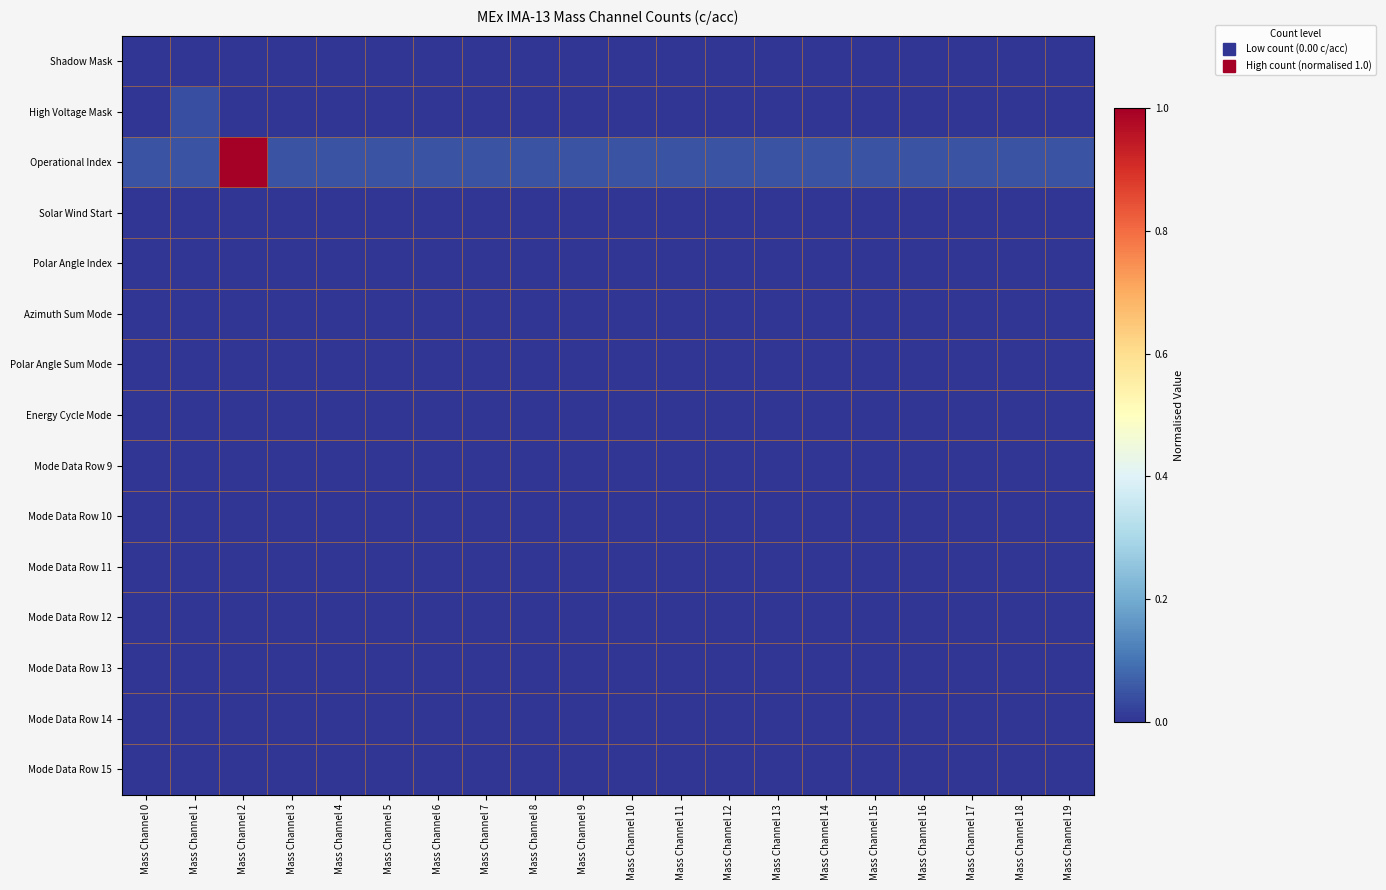

Reading left to right, extract all data points from this chart.

Shadow Mask: Mass Channel 0=0.0	Mass Channel 1=0.0	Mass Channel 2=0.0	Mass Channel 3=0.0	Mass Channel 4=0.0	Mass Channel 5=0.0	Mass Channel 6=0.0	Mass Channel 7=0.0	Mass Channel 8=0.0	Mass Channel 9=0.0	Mass Channel 10=0.0	Mass Channel 11=0.0	Mass Channel 12=0.0	Mass Channel 13=0.0	Mass Channel 14=0.0	Mass Channel 15=0.0	Mass Channel 16=0.0	Mass Channel 17=0.0	Mass Channel 18=0.0	Mass Channel 19=0.0
High Voltage Mask: Mass Channel 0=0.0	Mass Channel 1=0.0	Mass Channel 2=0.0	Mass Channel 3=0.0	Mass Channel 4=0.0	Mass Channel 5=0.0	Mass Channel 6=0.0	Mass Channel 7=0.0	Mass Channel 8=0.0	Mass Channel 9=0.0	Mass Channel 10=0.0	Mass Channel 11=0.0	Mass Channel 12=0.0	Mass Channel 13=0.0	Mass Channel 14=0.0	Mass Channel 15=0.0	Mass Channel 16=0.0	Mass Channel 17=0.0	Mass Channel 18=0.0	Mass Channel 19=0.0
Operational Index: Mass Channel 0=0.1	Mass Channel 1=0.1	Mass Channel 2=1.0	Mass Channel 3=0.1	Mass Channel 4=0.1	Mass Channel 5=0.1	Mass Channel 6=0.1	Mass Channel 7=0.1	Mass Channel 8=0.1	Mass Channel 9=0.1	Mass Channel 10=0.1	Mass Channel 11=0.1	Mass Channel 12=0.1	Mass Channel 13=0.1	Mass Channel 14=0.1	Mass Channel 15=0.1	Mass Channel 16=0.1	Mass Channel 17=0.1	Mass Channel 18=0.1	Mass Channel 19=0.1
Solar Wind Start: Mass Channel 0=0.0	Mass Channel 1=0.0	Mass Channel 2=0.0	Mass Channel 3=0.0	Mass Channel 4=0.0	Mass Channel 5=0.0	Mass Channel 6=0.0	Mass Channel 7=0.0	Mass Channel 8=0.0	Mass Channel 9=0.0	Mass Channel 10=0.0	Mass Channel 11=0.0	Mass Channel 12=0.0	Mass Channel 13=0.0	Mass Channel 14=0.0	Mass Channel 15=0.0	Mass Channel 16=0.0	Mass Channel 17=0.0	Mass Channel 18=0.0	Mass Channel 19=0.0
Polar Angle Index: Mass Channel 0=0.0	Mass Channel 1=0.0	Mass Channel 2=0.0	Mass Channel 3=0.0	Mass Channel 4=0.0	Mass Channel 5=0.0	Mass Channel 6=0.0	Mass Channel 7=0.0	Mass Channel 8=0.0	Mass Channel 9=0.0	Mass Channel 10=0.0	Mass Channel 11=0.0	Mass Channel 12=0.0	Mass Channel 13=0.0	Mass Channel 14=0.0	Mass Channel 15=0.0	Mass Channel 16=0.0	Mass Channel 17=0.0	Mass Channel 18=0.0	Mass Channel 19=0.0
Azimuth Sum Mode: Mass Channel 0=0.0	Mass Channel 1=0.0	Mass Channel 2=0.0	Mass Channel 3=0.0	Mass Channel 4=0.0	Mass Channel 5=0.0	Mass Channel 6=0.0	Mass Channel 7=0.0	Mass Channel 8=0.0	Mass Channel 9=0.0	Mass Channel 10=0.0	Mass Channel 11=0.0	Mass Channel 12=0.0	Mass Channel 13=0.0	Mass Channel 14=0.0	Mass Channel 15=0.0	Mass Channel 16=0.0	Mass Channel 17=0.0	Mass Channel 18=0.0	Mass Channel 19=0.0
Polar Angle Sum Mode: Mass Channel 0=0.0	Mass Channel 1=0.0	Mass Channel 2=0.0	Mass Channel 3=0.0	Mass Channel 4=0.0	Mass Channel 5=0.0	Mass Channel 6=0.0	Mass Channel 7=0.0	Mass Channel 8=0.0	Mass Channel 9=0.0	Mass Channel 10=0.0	Mass Channel 11=0.0	Mass Channel 12=0.0	Mass Channel 13=0.0	Mass Channel 14=0.0	Mass Channel 15=0.0	Mass Channel 16=0.0	Mass Channel 17=0.0	Mass Channel 18=0.0	Mass Channel 19=0.0
Energy Cycle Mode: Mass Channel 0=0.0	Mass Channel 1=0.0	Mass Channel 2=0.0	Mass Channel 3=0.0	Mass Channel 4=0.0	Mass Channel 5=0.0	Mass Channel 6=0.0	Mass Channel 7=0.0	Mass Channel 8=0.0	Mass Channel 9=0.0	Mass Channel 10=0.0	Mass Channel 11=0.0	Mass Channel 12=0.0	Mass Channel 13=0.0	Mass Channel 14=0.0	Mass Channel 15=0.0	Mass Channel 16=0.0	Mass Channel 17=0.0	Mass Channel 18=0.0	Mass Channel 19=0.0
Mode Data Row 9: Mass Channel 0=0.0	Mass Channel 1=0.0	Mass Channel 2=0.0	Mass Channel 3=0.0	Mass Channel 4=0.0	Mass Channel 5=0.0	Mass Channel 6=0.0	Mass Channel 7=0.0	Mass Channel 8=0.0	Mass Channel 9=0.0	Mass Channel 10=0.0	Mass Channel 11=0.0	Mass Channel 12=0.0	Mass Channel 13=0.0	Mass Channel 14=0.0	Mass Channel 15=0.0	Mass Channel 16=0.0	Mass Channel 17=0.0	Mass Channel 18=0.0	Mass Channel 19=0.0
Mode Data Row 10: Mass Channel 0=0.0	Mass Channel 1=0.0	Mass Channel 2=0.0	Mass Channel 3=0.0	Mass Channel 4=0.0	Mass Channel 5=0.0	Mass Channel 6=0.0	Mass Channel 7=0.0	Mass Channel 8=0.0	Mass Channel 9=0.0	Mass Channel 10=0.0	Mass Channel 11=0.0	Mass Channel 12=0.0	Mass Channel 13=0.0	Mass Channel 14=0.0	Mass Channel 15=0.0	Mass Channel 16=0.0	Mass Channel 17=0.0	Mass Channel 18=0.0	Mass Channel 19=0.0
Mode Data Row 11: Mass Channel 0=0.0	Mass Channel 1=0.0	Mass Channel 2=0.0	Mass Channel 3=0.0	Mass Channel 4=0.0	Mass Channel 5=0.0	Mass Channel 6=0.0	Mass Channel 7=0.0	Mass Channel 8=0.0	Mass Channel 9=0.0	Mass Channel 10=0.0	Mass Channel 11=0.0	Mass Channel 12=0.0	Mass Channel 13=0.0	Mass Channel 14=0.0	Mass Channel 15=0.0	Mass Channel 16=0.0	Mass Channel 17=0.0	Mass Channel 18=0.0	Mass Channel 19=0.0
Mode Data Row 12: Mass Channel 0=0.0	Mass Channel 1=0.0	Mass Channel 2=0.0	Mass Channel 3=0.0	Mass Channel 4=0.0	Mass Channel 5=0.0	Mass Channel 6=0.0	Mass Channel 7=0.0	Mass Channel 8=0.0	Mass Channel 9=0.0	Mass Channel 10=0.0	Mass Channel 11=0.0	Mass Channel 12=0.0	Mass Channel 13=0.0	Mass Channel 14=0.0	Mass Channel 15=0.0	Mass Channel 16=0.0	Mass Channel 17=0.0	Mass Channel 18=0.0	Mass Channel 19=0.0
Mode Data Row 13: Mass Channel 0=0.0	Mass Channel 1=0.0	Mass Channel 2=0.0	Mass Channel 3=0.0	Mass Channel 4=0.0	Mass Channel 5=0.0	Mass Channel 6=0.0	Mass Channel 7=0.0	Mass Channel 8=0.0	Mass Channel 9=0.0	Mass Channel 10=0.0	Mass Channel 11=0.0	Mass Channel 12=0.0	Mass Channel 13=0.0	Mass Channel 14=0.0	Mass Channel 15=0.0	Mass Channel 16=0.0	Mass Channel 17=0.0	Mass Channel 18=0.0	Mass Channel 19=0.0
Mode Data Row 14: Mass Channel 0=0.0	Mass Channel 1=0.0	Mass Channel 2=0.0	Mass Channel 3=0.0	Mass Channel 4=0.0	Mass Channel 5=0.0	Mass Channel 6=0.0	Mass Channel 7=0.0	Mass Channel 8=0.0	Mass Channel 9=0.0	Mass Channel 10=0.0	Mass Channel 11=0.0	Mass Channel 12=0.0	Mass Channel 13=0.0	Mass Channel 14=0.0	Mass Channel 15=0.0	Mass Channel 16=0.0	Mass Channel 17=0.0	Mass Channel 18=0.0	Mass Channel 19=0.0
Mode Data Row 15: Mass Channel 0=0.0	Mass Channel 1=0.0	Mass Channel 2=0.0	Mass Channel 3=0.0	Mass Channel 4=0.0	Mass Channel 5=0.0	Mass Channel 6=0.0	Mass Channel 7=0.0	Mass Channel 8=0.0	Mass Channel 9=0.0	Mass Channel 10=0.0	Mass Channel 11=0.0	Mass Channel 12=0.0	Mass Channel 13=0.0	Mass Channel 14=0.0	Mass Channel 15=0.0	Mass Channel 16=0.0	Mass Channel 17=0.0	Mass Channel 18=0.0	Mass Channel 19=0.0